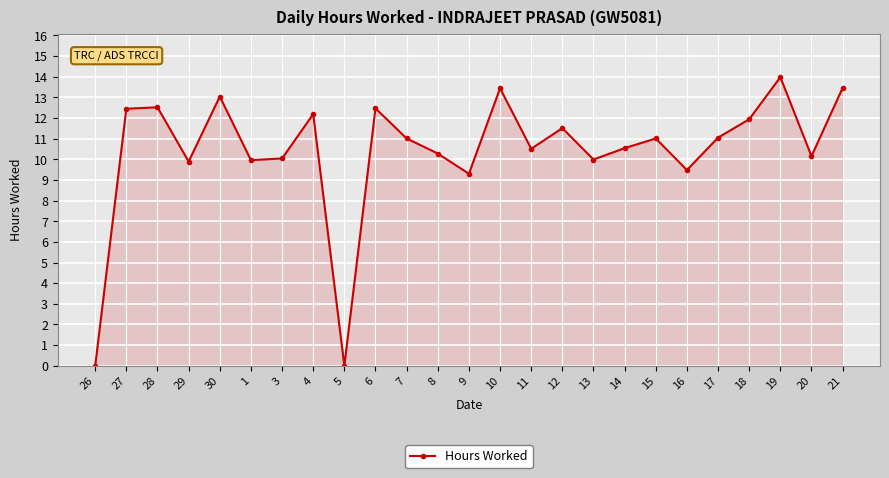

Which has a higher value, 13 or 21?

21